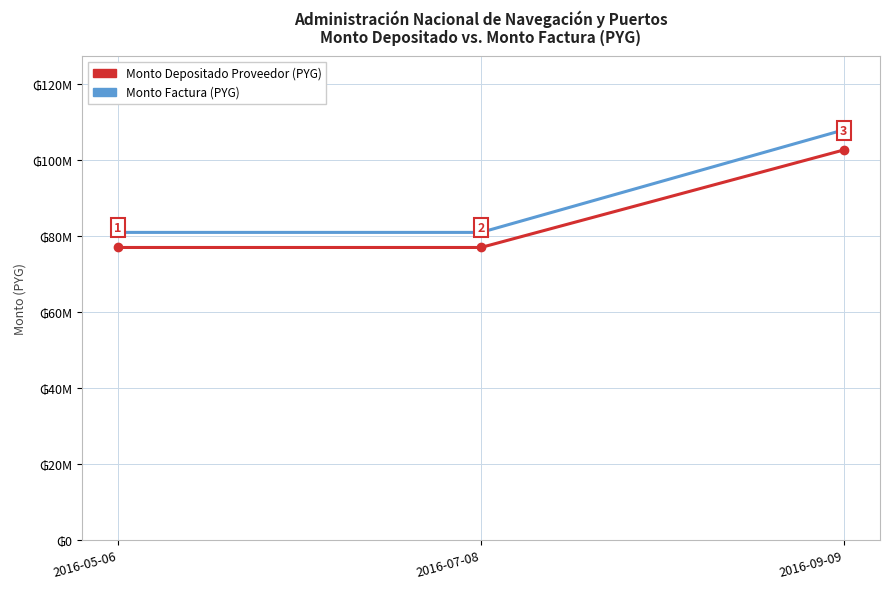

True or false: Monto Depositado Proveedor has a value of 77029527 at 2016-05-06.

True